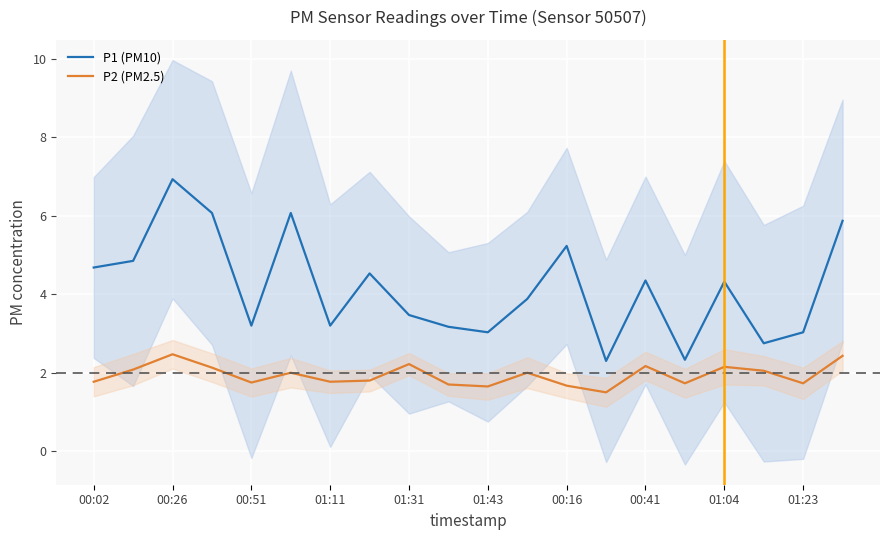

What is the sum of all P2 (PM2.5) values?

38.8